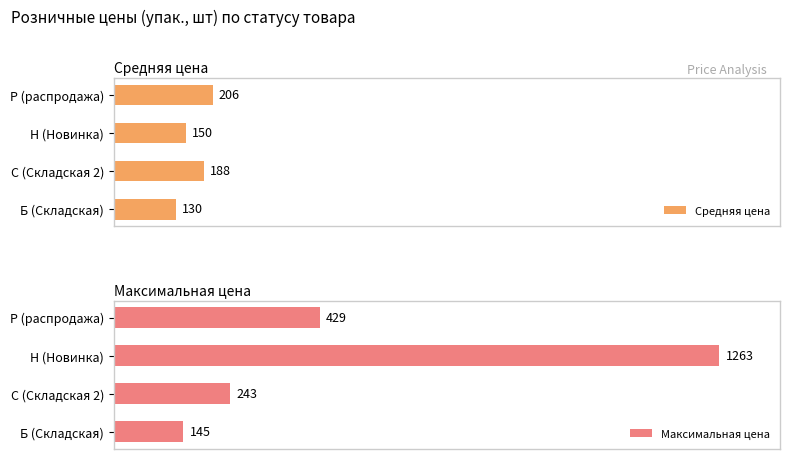

Is the value of Максимальная цена at Н (Новинка) greater than the value of Средняя цена at С (Складская 2)?

Yes